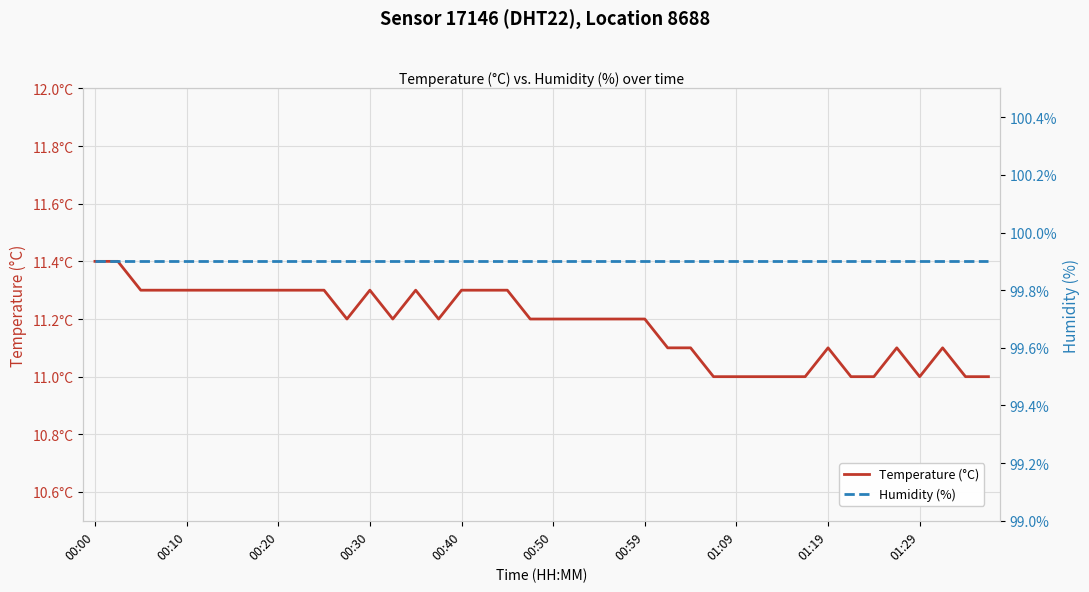

True or false: Humidity (%) and Temperature (°C) intersect in this chart.

False